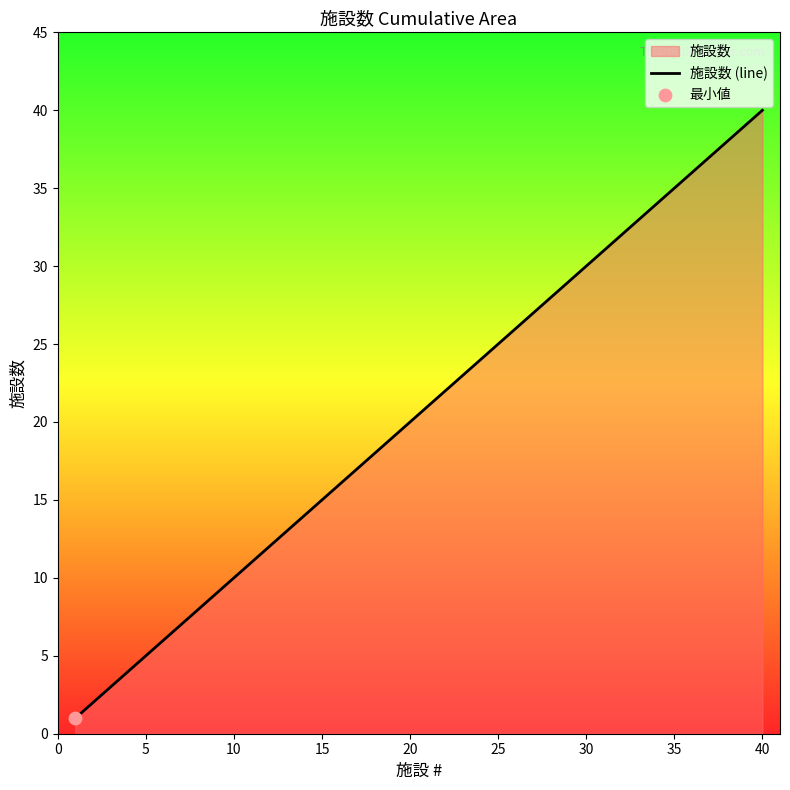

What is the greatest value displayed?

40